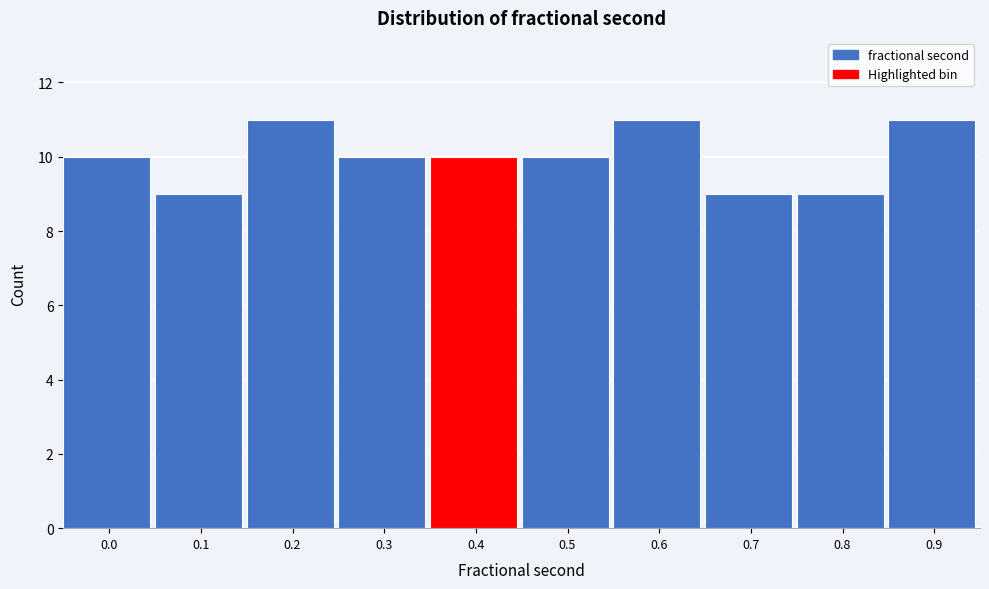

Reading right to left, list all the values displayed in this chart.

0.9=11	0.8=9	0.7=9	0.6=11	0.5=10	0.4=10	0.3=10	0.2=11	0.1=9	0.0=10